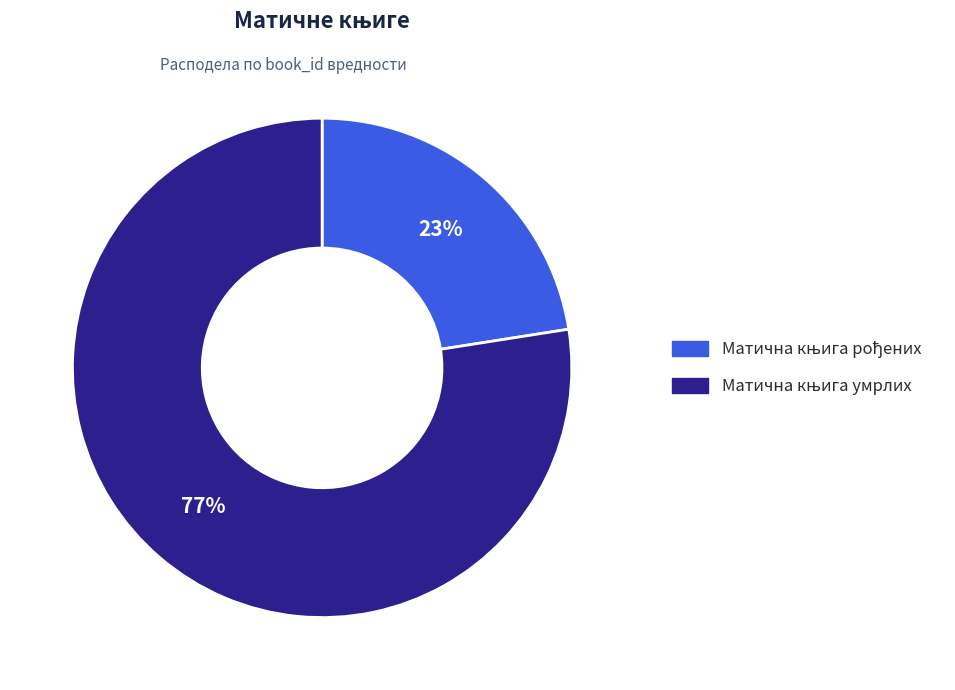

What is the majority slice?

Матична књига умрлих